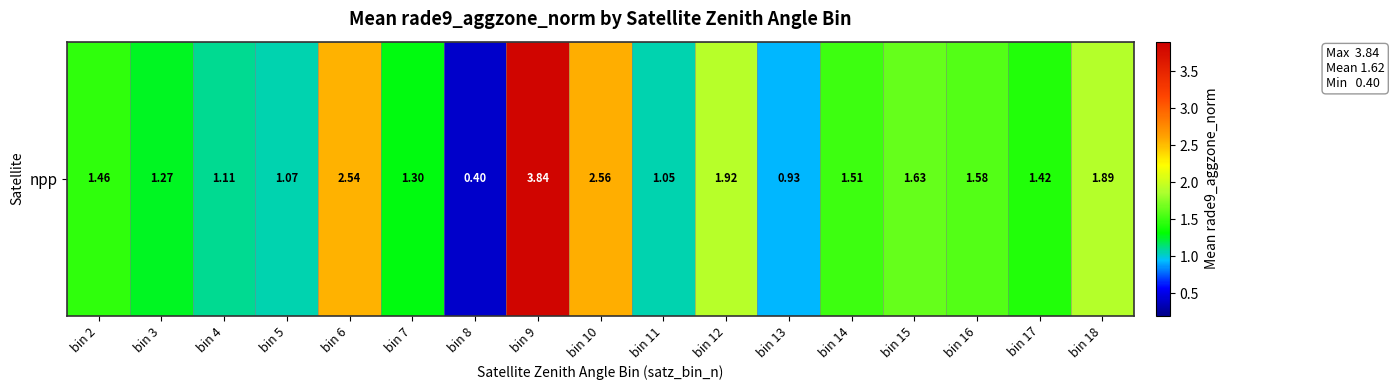

Reading left to right, transcribe all the data shown in this chart.

1.5	1.3	1.1	1.1	2.5	1.3	0.4	3.8	2.6	1.1	1.9	0.9	1.5	1.6	1.6	1.4	1.9